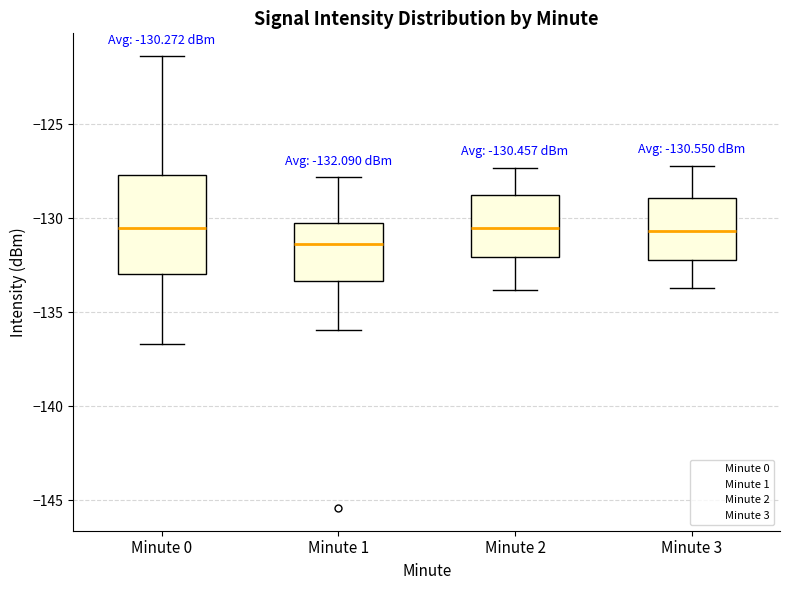

Comparing the boxes themselves (not the whiskers), which one is the tallest?

Minute 0